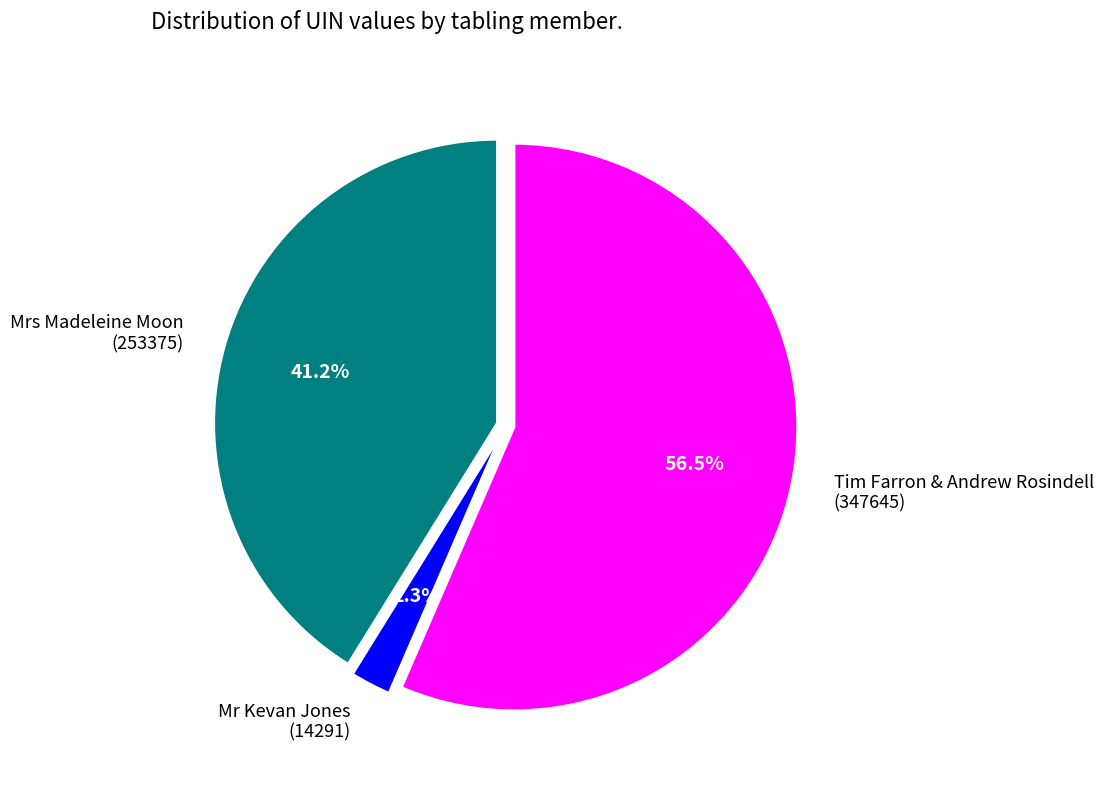

What is the smallest slice in the pie chart?

Mr Kevan Jones (14291)